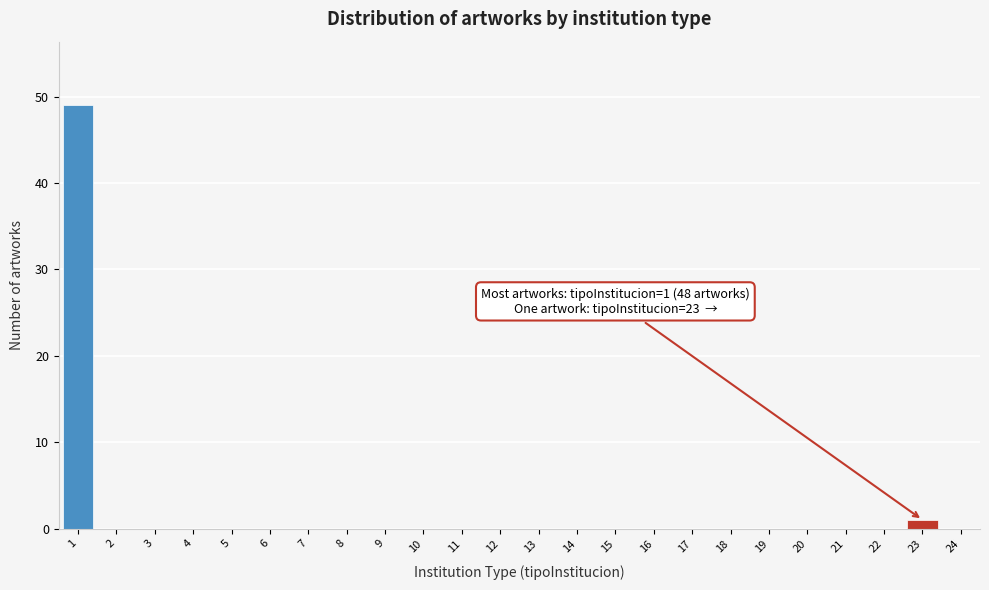

Reading right to left, extract all data points from this chart.

24=0	23=1	22=0	21=0	20=0	19=0	18=0	17=0	16=0	15=0	14=0	13=0	12=0	11=0	10=0	9=0	8=0	7=0	6=0	5=0	4=0	3=0	2=0	1=49